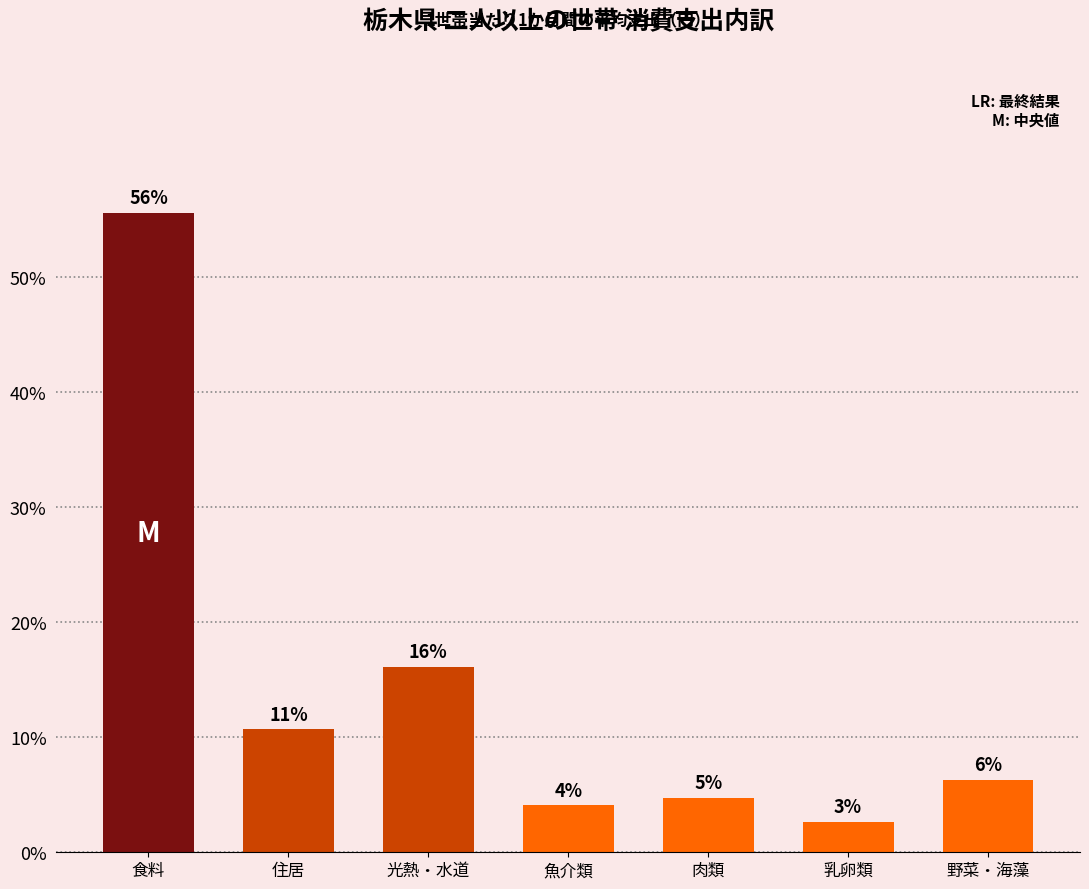

Does the chart contain any negative values?

No